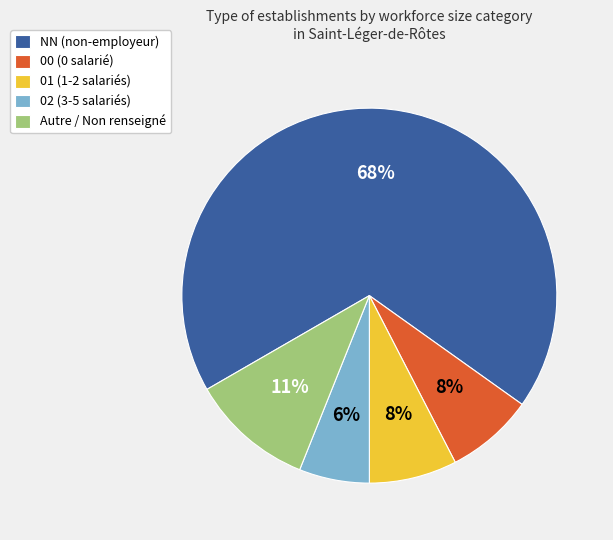

The Autre / Non renseigné slice represents 11% of the pie. True or false?

True